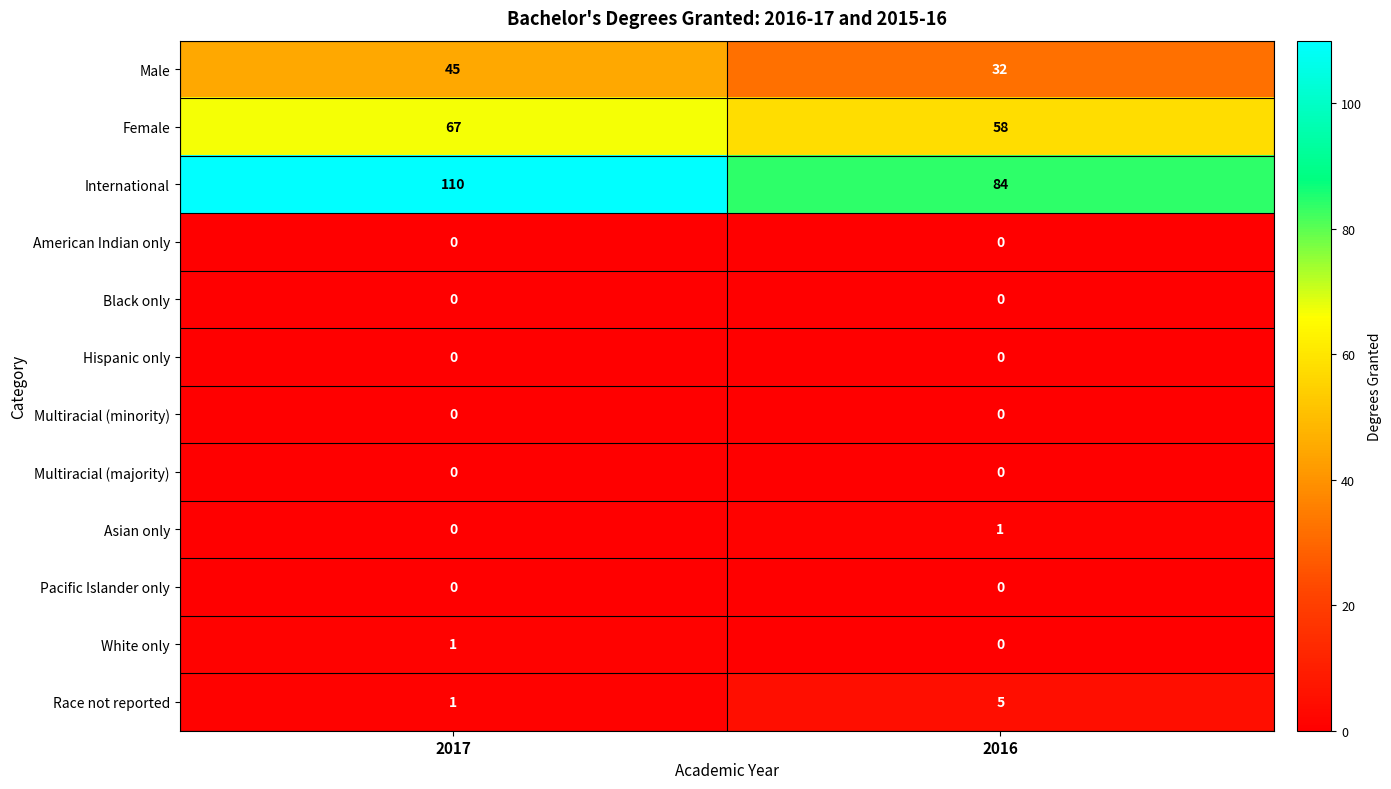

List the labels in order of Race not reported value, smallest first.

2017, 2016